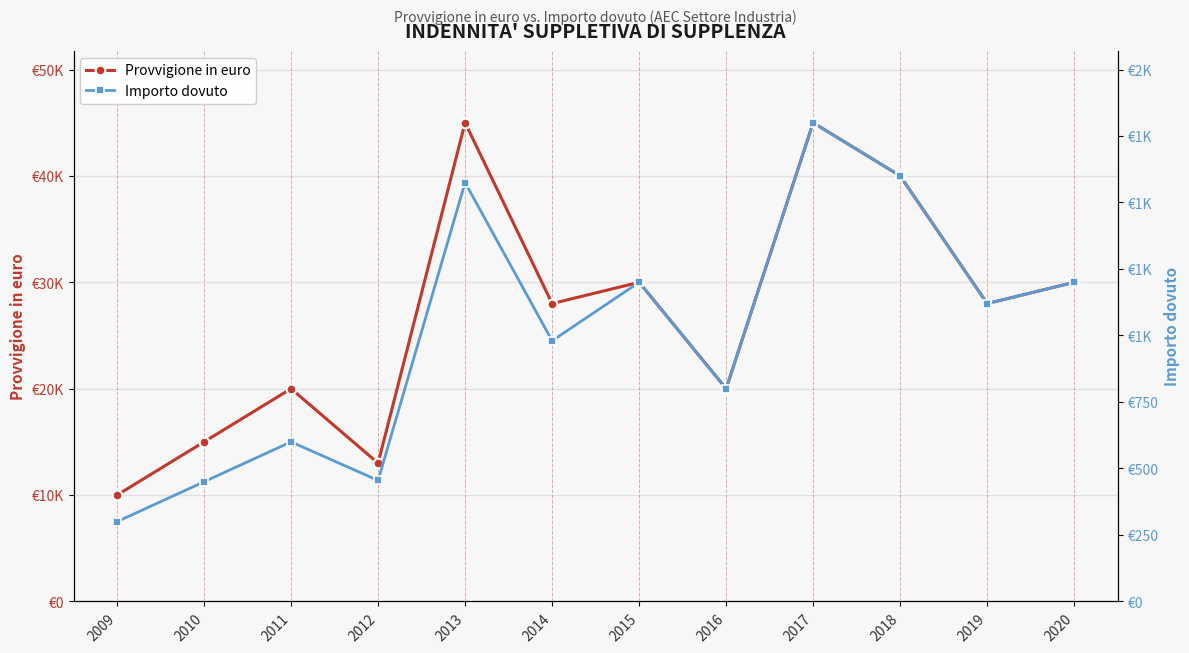

Does the chart display data point markers on the line(s)?

Yes